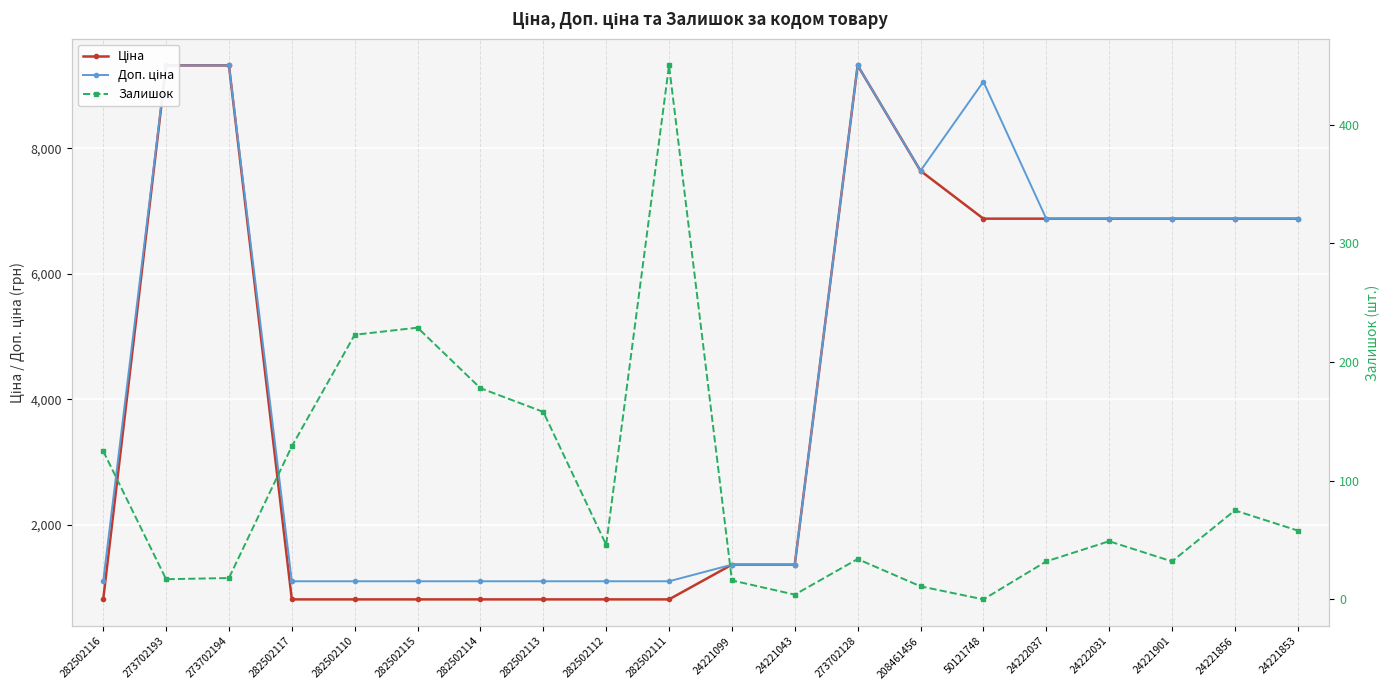

Reading left to right, transcribe all the data shown in this chart.

Ціна: 813.0	9321.4	9321.4	813.0	813.0	813.0	813.0	813.0	813.0	813.0	1366.3	1366.3	9321.4	7641.9	6879.5	6879.5	6879.5	6879.5	6879.5	6879.5
Доп. ціна: 1101.8	9321.4	9321.4	1101.8	1101.8	1101.8	1101.8	1101.8	1101.8	1101.8	1366.0	1366.0	9321.4	7641.9	9062.9	6879.5	6879.5	6879.5	6879.5	6879.5
Залишок: 125.0	17.0	18.0	129.0	223.0	229.0	178.0	158.0	46.0	450.0	16.0	4.0	34.0	11.0	0.0	32.0	49.0	32.0	75.0	58.0